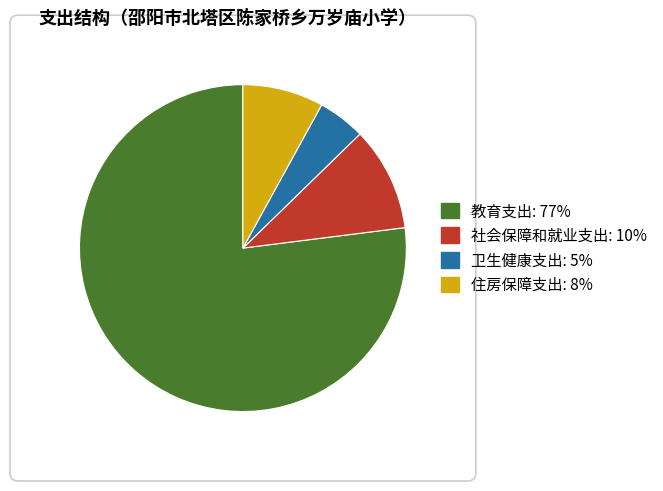

Which has a higher value, 社会保障和就业支出 or 卫生健康支出?

社会保障和就业支出